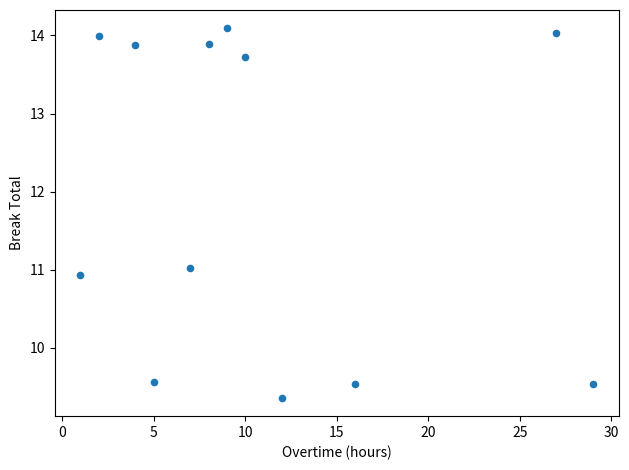

What is the average Y value?

12.0